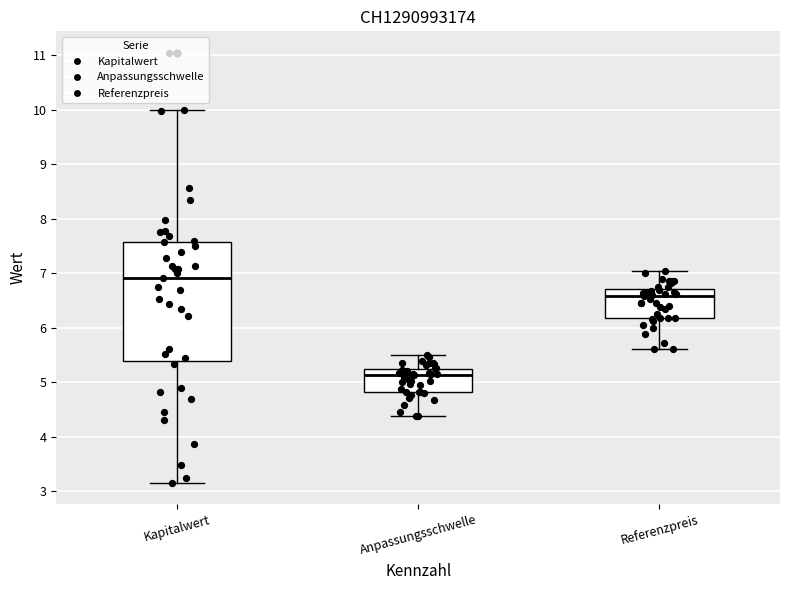

Reading left to right, read every box against the y-axis: the position of its median line, the range the box covers, and the ends of its whiskers. The values are not printed on the chart, so give them approximately, as read against the axis.

Kapitalwert: median 6.9, box 5.4 to 7.6, whiskers 3.2 to 10.0
Anpassungsschwelle: median 5.1, box 4.8 to 5.2, whiskers 4.4 to 5.5
Referenzpreis: median 6.6, box 6.2 to 6.7, whiskers 5.6 to 7.0